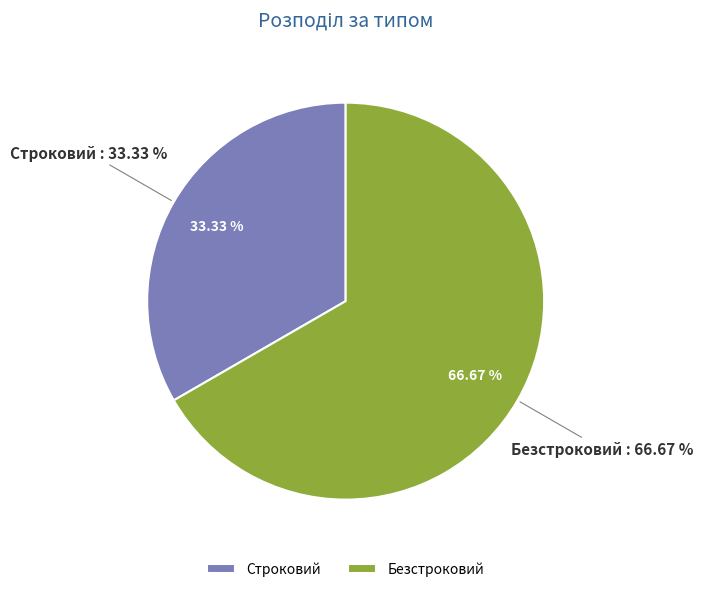

To the nearest percent, what is the difference between the Строковий and Безстроковий slice percentages?

33%